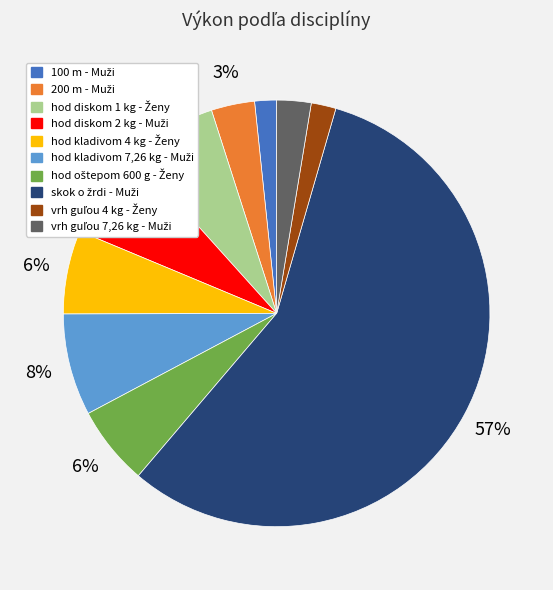

To the nearest percent, what is the average slice percentage?

10%